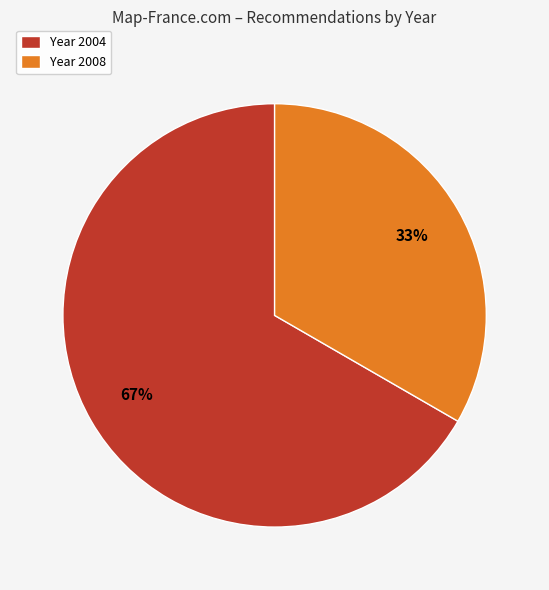

Which has a higher value, Year 2004 or Year 2008?

Year 2004